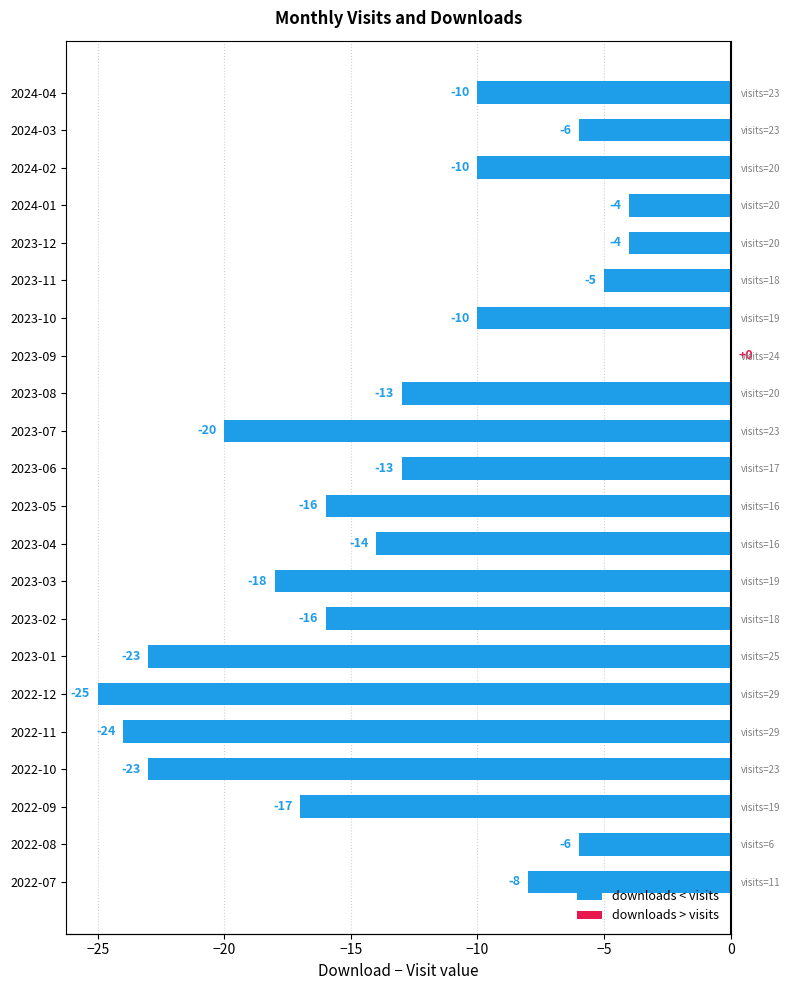

What are all the series names shown in the legend?

downloads < visits, downloads > visits